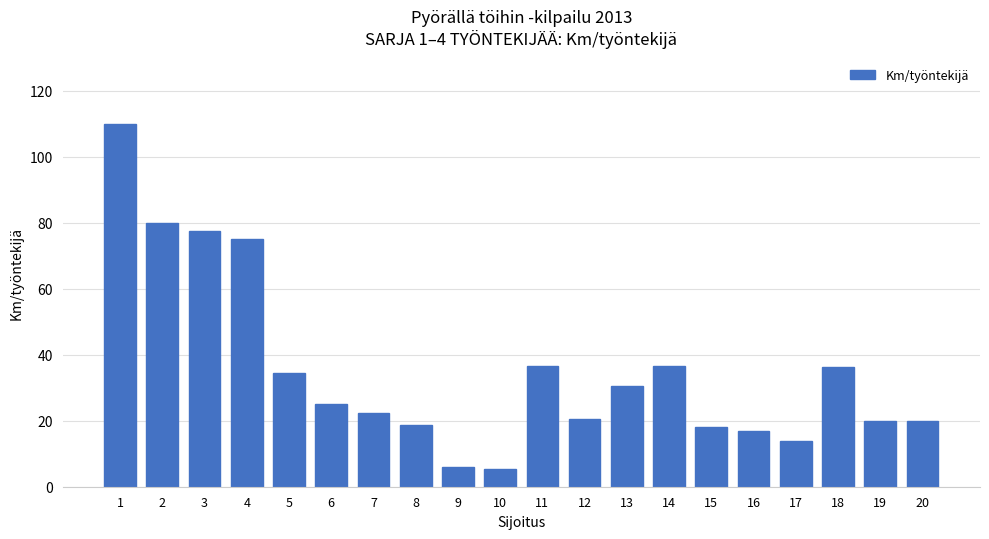

Approximately how many times larger is the value at 7 compared to 2?

0.3